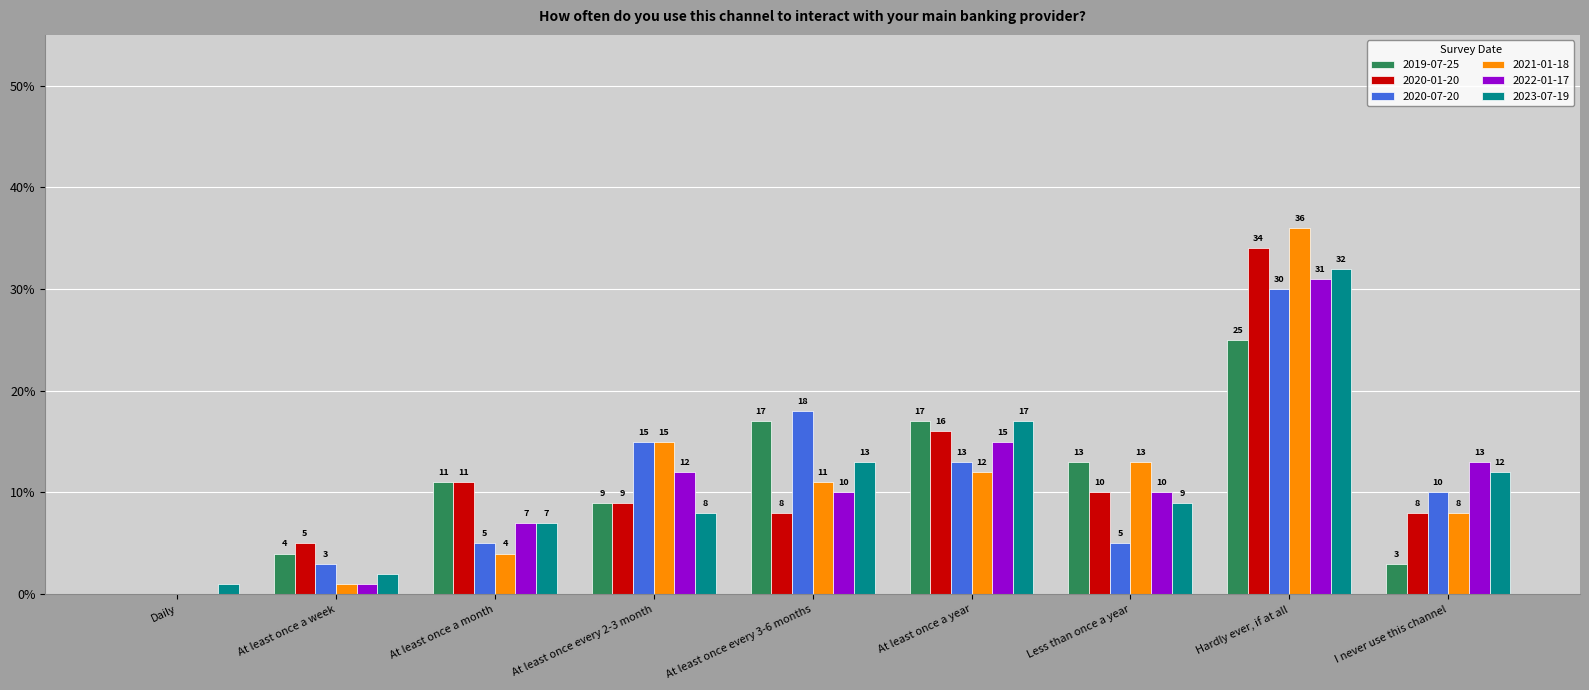

Reading left to right, transcribe all the data shown in this chart.

2019-07-25: 0.0	0.0	0.1	0.1	0.2	0.2	0.1	0.2	0.0
2020-01-20: 0.0	0.1	0.1	0.1	0.1	0.2	0.1	0.3	0.1
2020-07-20: 0.0	0.0	0.1	0.1	0.2	0.1	0.1	0.3	0.1
2021-01-18: 0.0	0.0	0.0	0.1	0.1	0.1	0.1	0.4	0.1
2022-01-17: 0.0	0.0	0.1	0.1	0.1	0.1	0.1	0.3	0.1
2023-07-19: 0.0	0.0	0.1	0.1	0.1	0.2	0.1	0.3	0.1